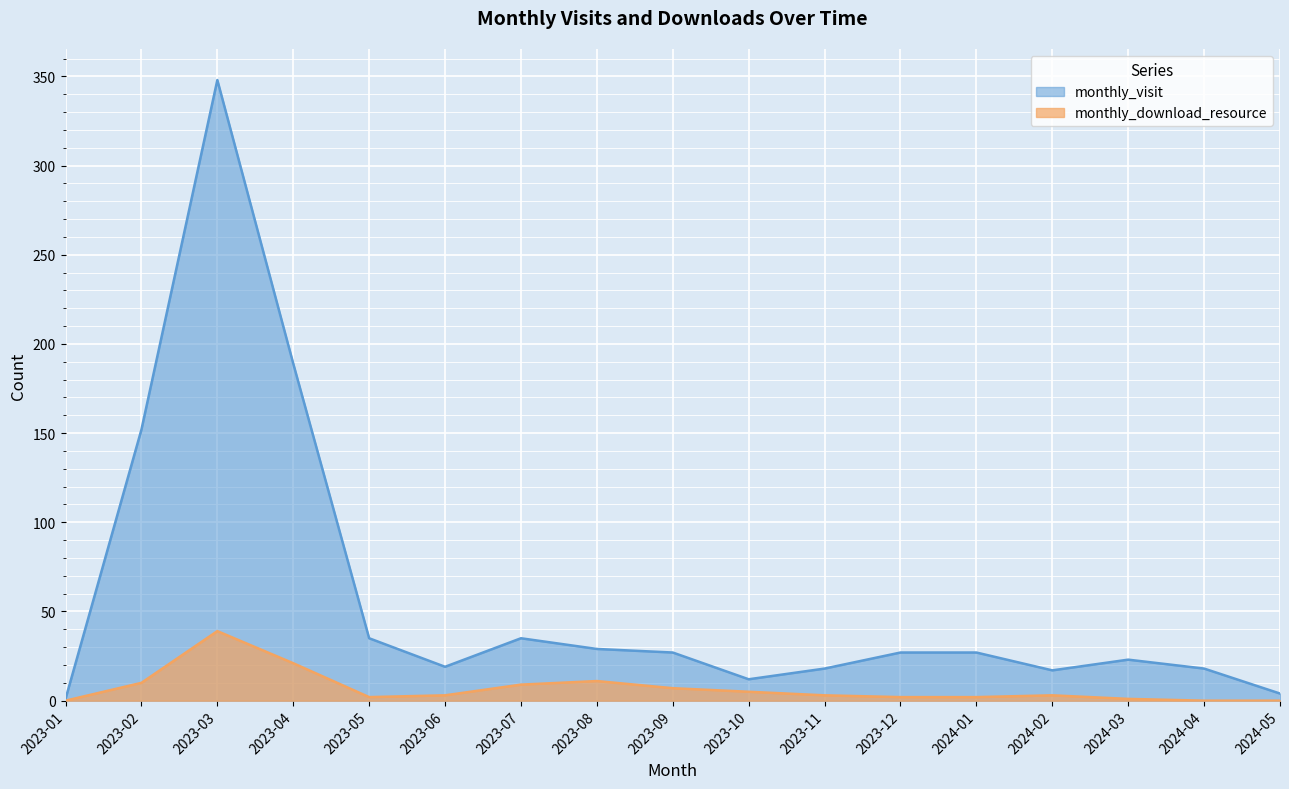

Which series has the widest spread of values?

monthly_visit